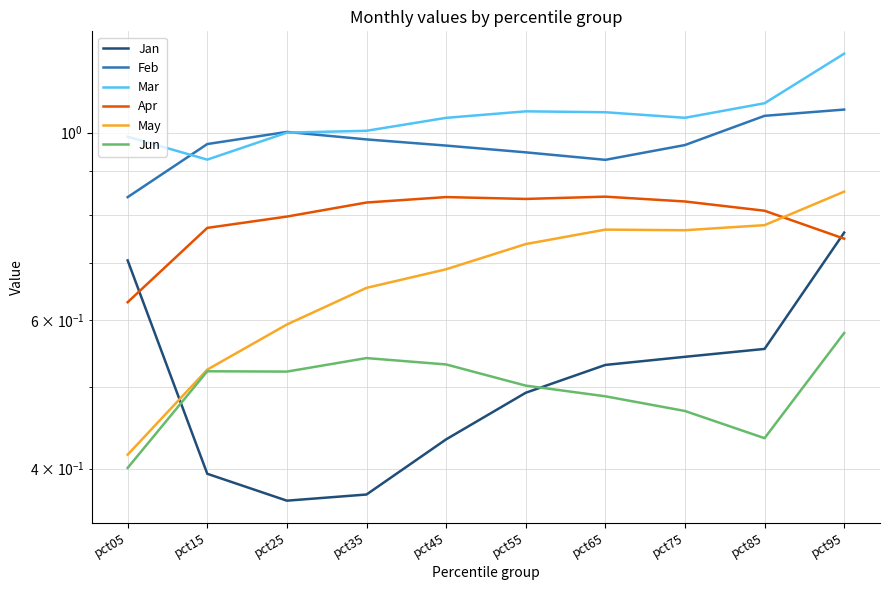

What are all the series names shown in the legend?

Jan, Feb, Mar, Apr, May, Jun